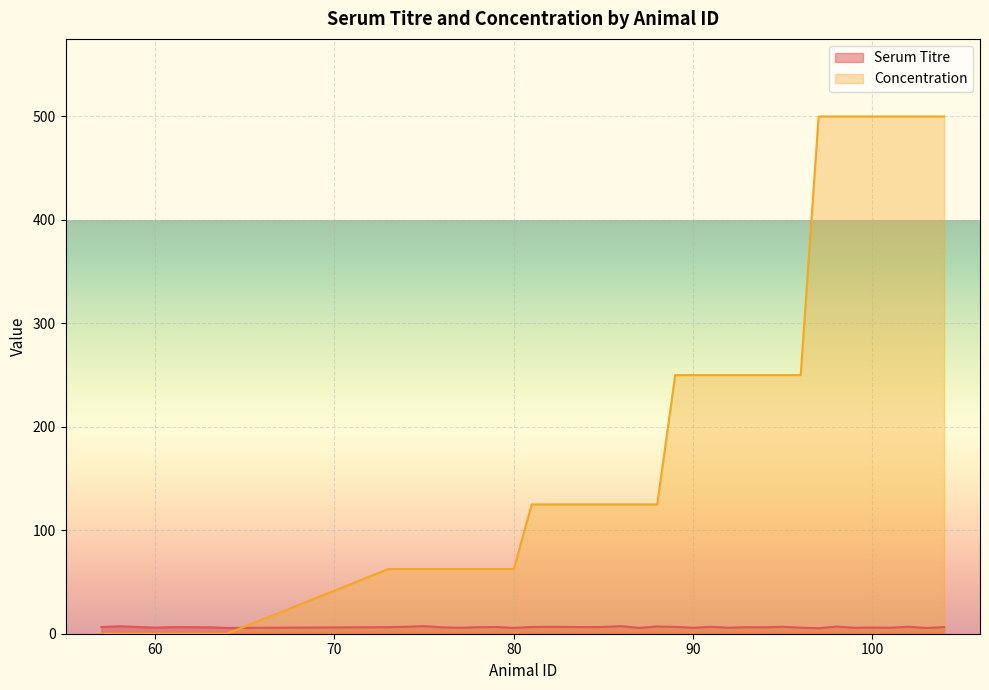

How many intersections are there between Concentration and Serum Titre?

1